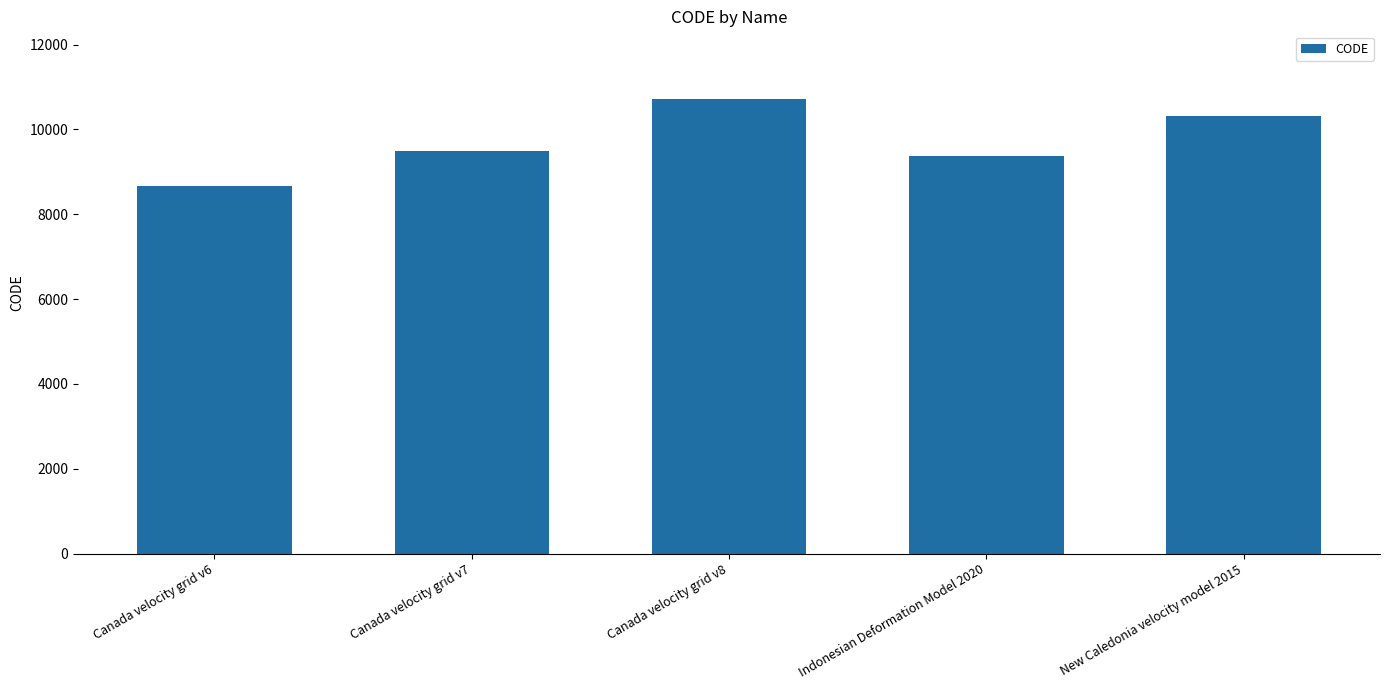

What is the sum of the values at Indonesian Deformation Model 2020 and New Caledonia velocity model 2015?

19698